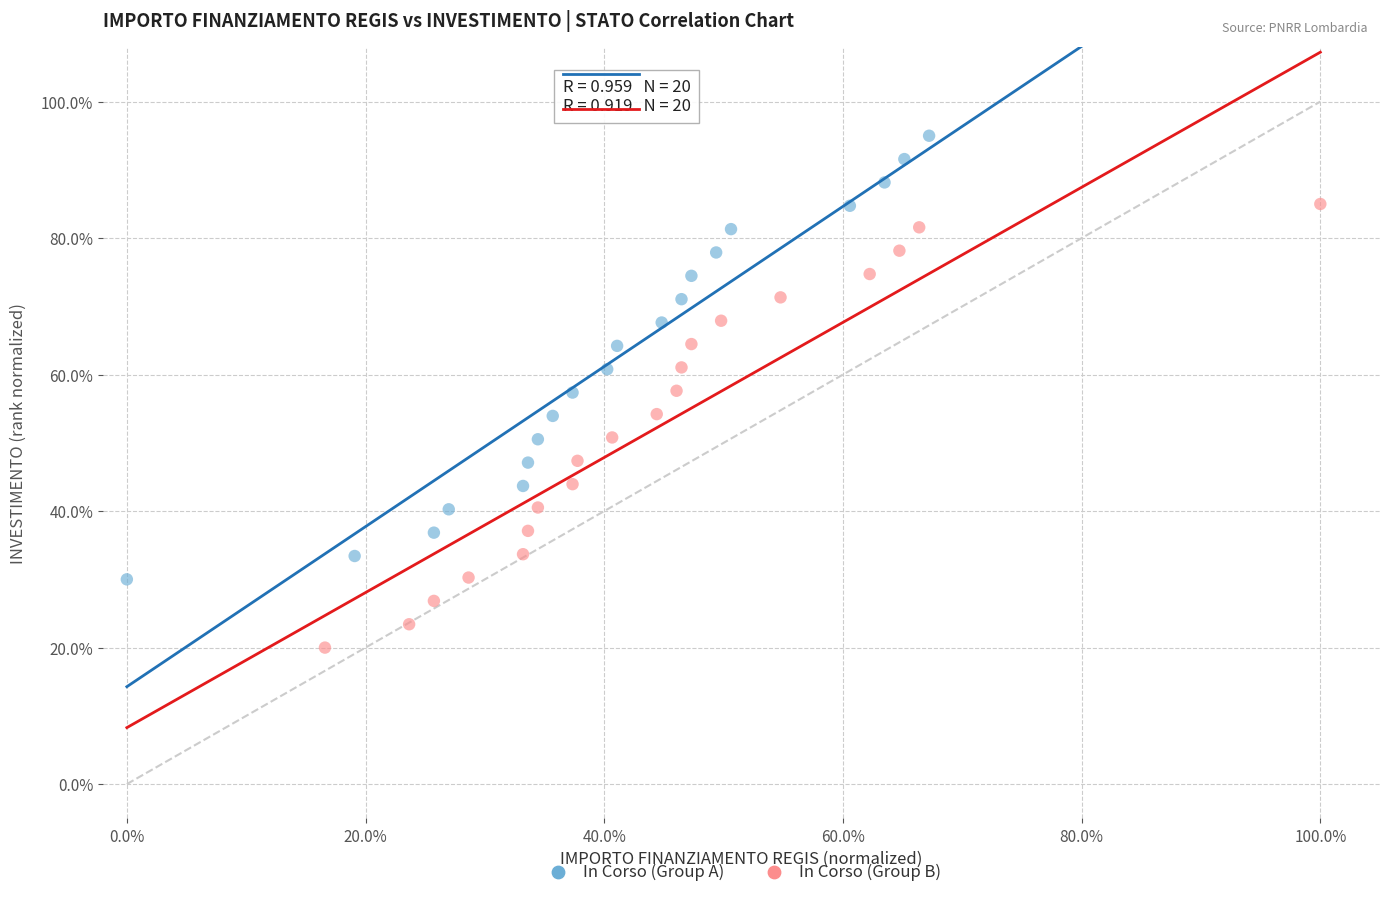

Which series contains the lowest Y value?

In Corso (Group B)